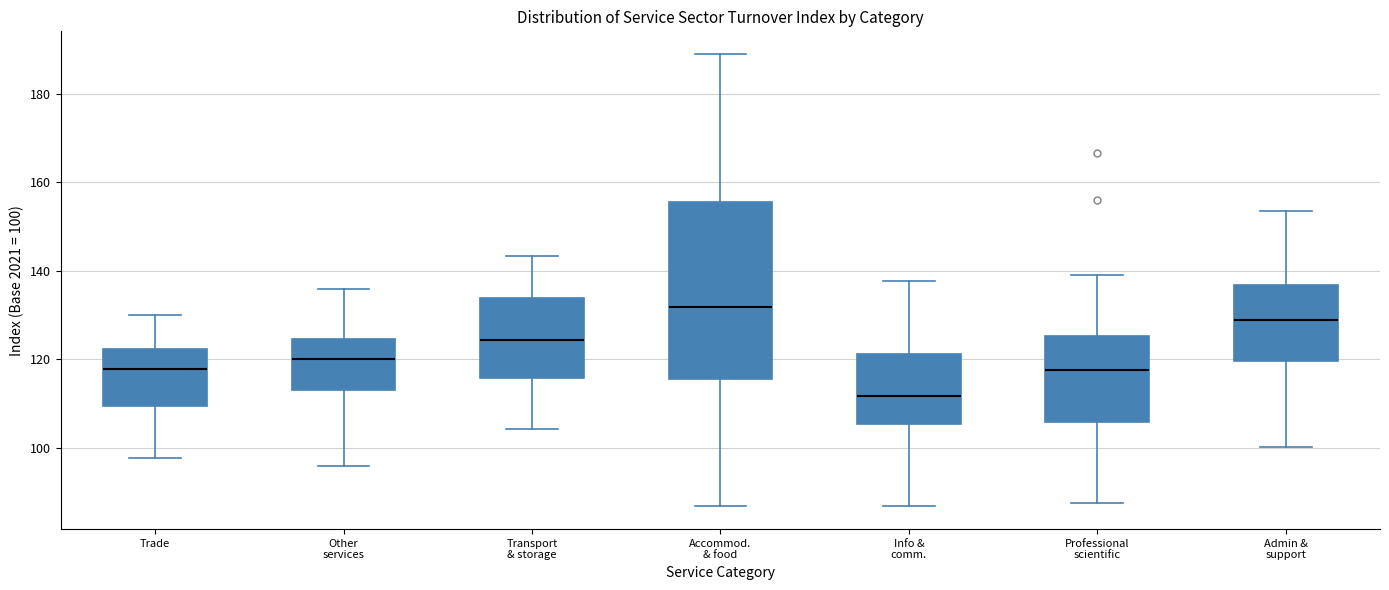

Reading left to right, read every box against the y-axis: the position of its median line, the range the box covers, and the ends of its whiskers. The values are not printed on the chart, so give them approximately, as read against the axis.

Trade: median 118, box 110 to 122, whiskers 98 to 130
Other services: median 120, box 114 to 124, whiskers 96 to 136
Transport & storage: median 124, box 116 to 134, whiskers 104 to 144
Accommod. & food: median 132, box 116 to 156, whiskers 86 to 190
Info & comm.: median 112, box 106 to 122, whiskers 86 to 138
Professional scientific: median 118, box 106 to 126, whiskers 88 to 140
Admin & support: median 128, box 120 to 136, whiskers 100 to 154